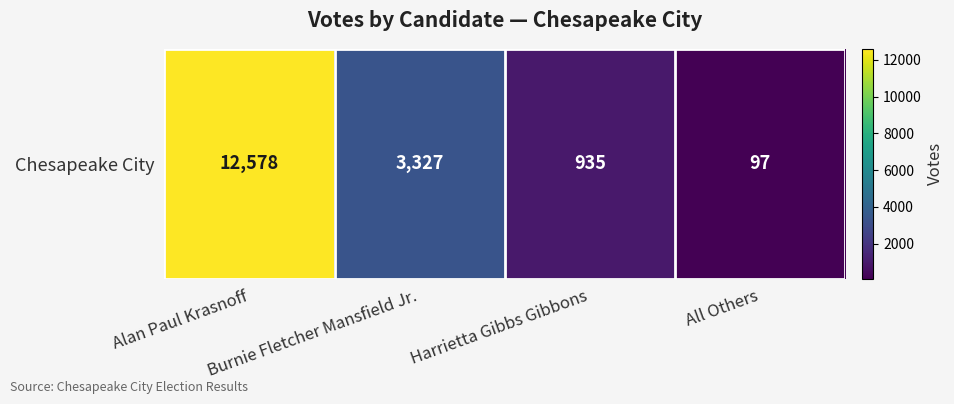

What is the approximate value at Alan Paul Krasnoff, to the nearest 10?

12580